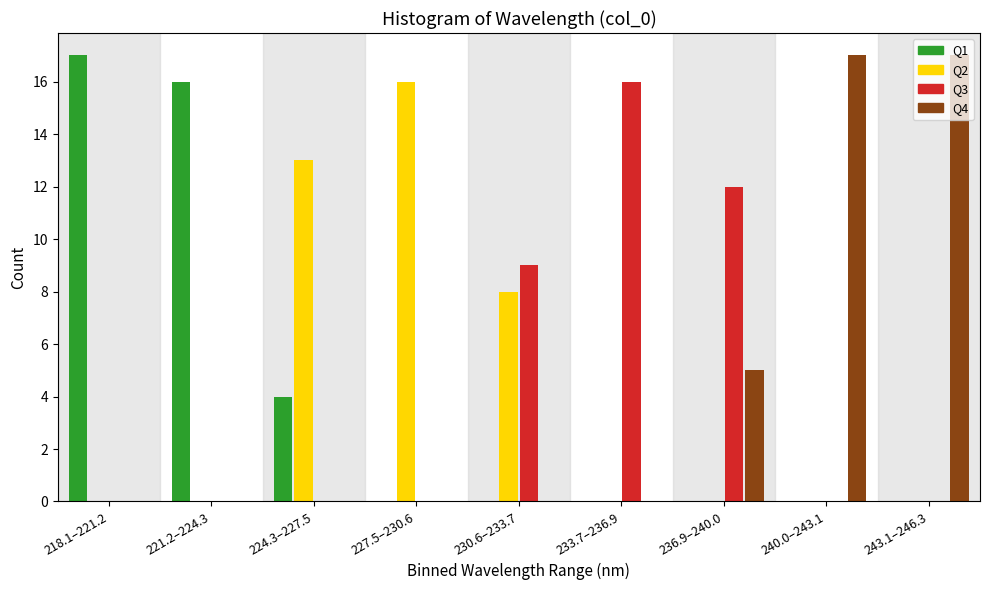

What is the sum of all Q3 values?

37